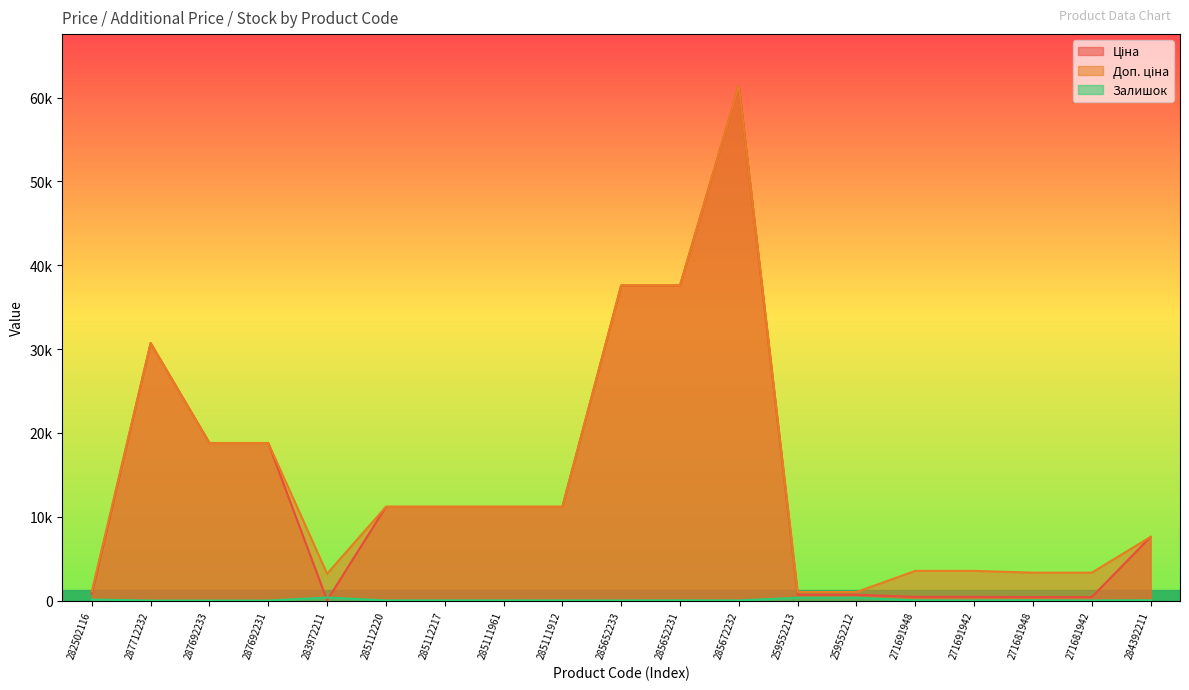

What is the label of the 13th point from the left?

259552213